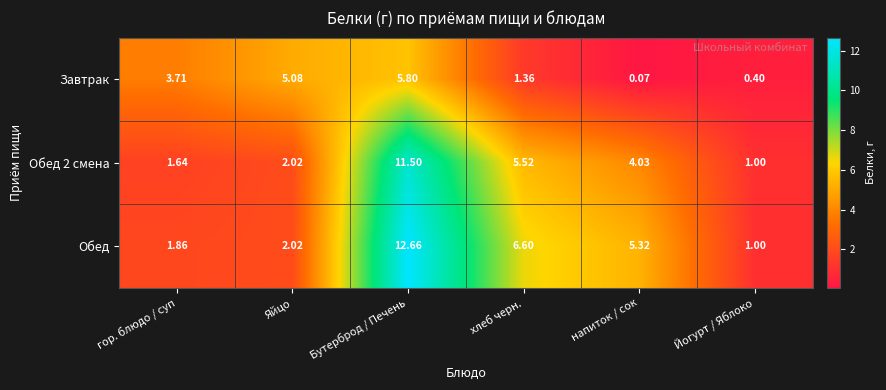

At how many categories does at least one series exceed 10?

1